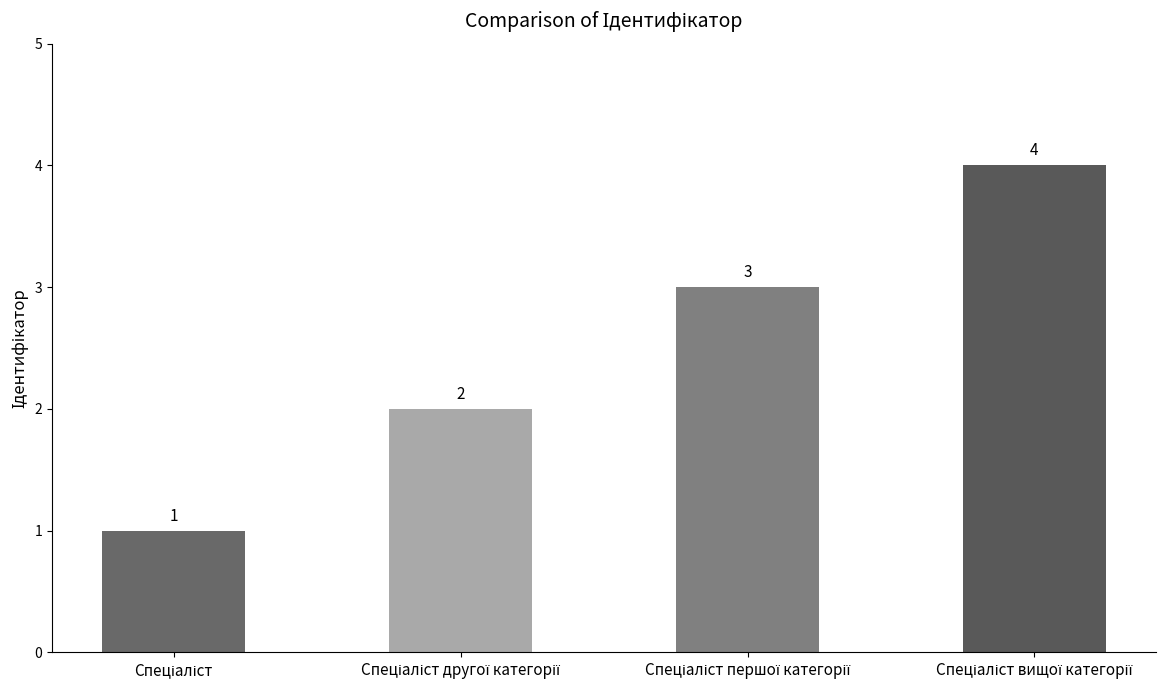

Reading right to left, list all the values displayed in this chart.

4	3	2	1